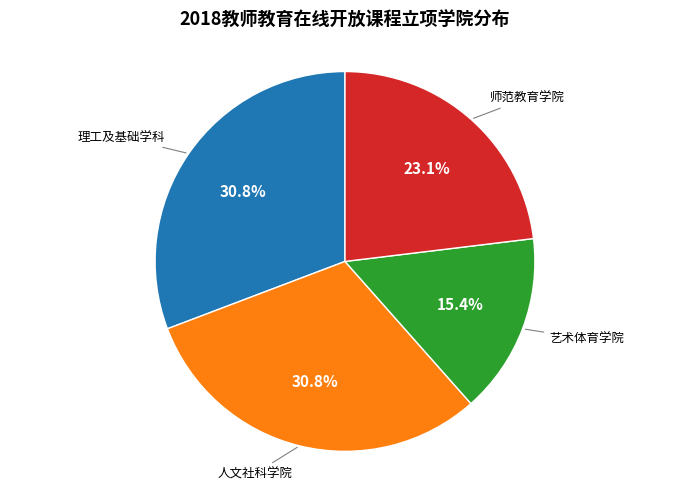

Is there a majority slice in this chart?

No